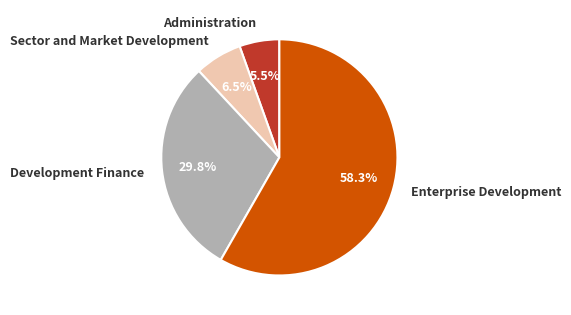

Does Administration represent more than half of the total?

No